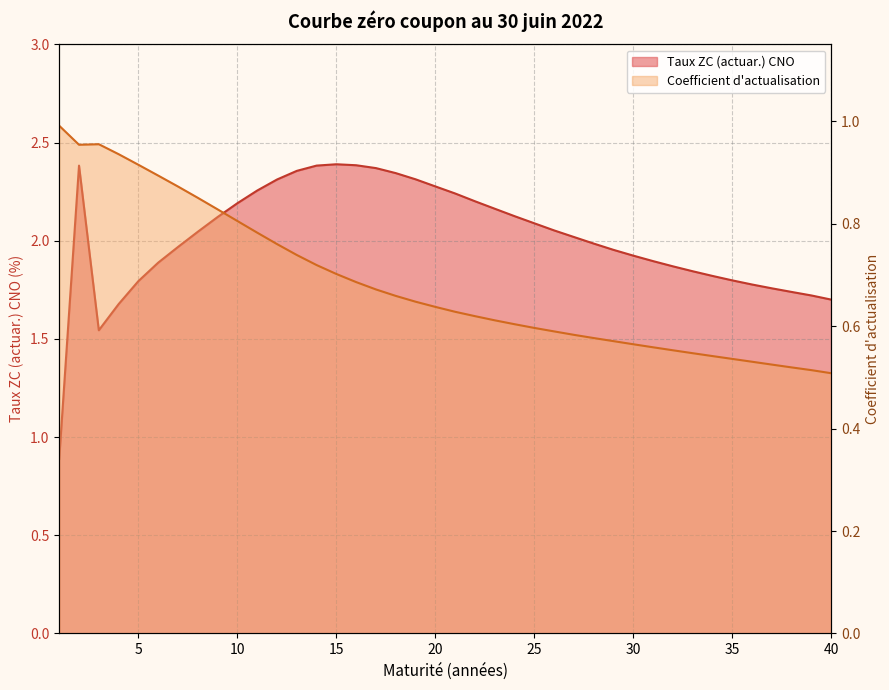

Rank the categories by Coefficient d’actualisation value from lowest to highest.

40, 39, 38, 37, 36, 35, 34, 33, 32, 31, 30, 29, 28, 27, 26, 25, 24, 23, 22, 21, 20, 19, 18, 17, 16, 15, 14, 13, 12, 11, 10, 9, 8, 7, 6, 5, 4, 2, 3, 1